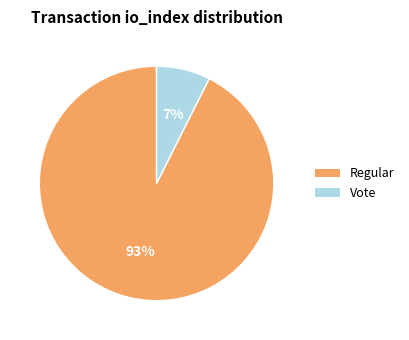

To the nearest percent, what portion does Regular represent?

93%